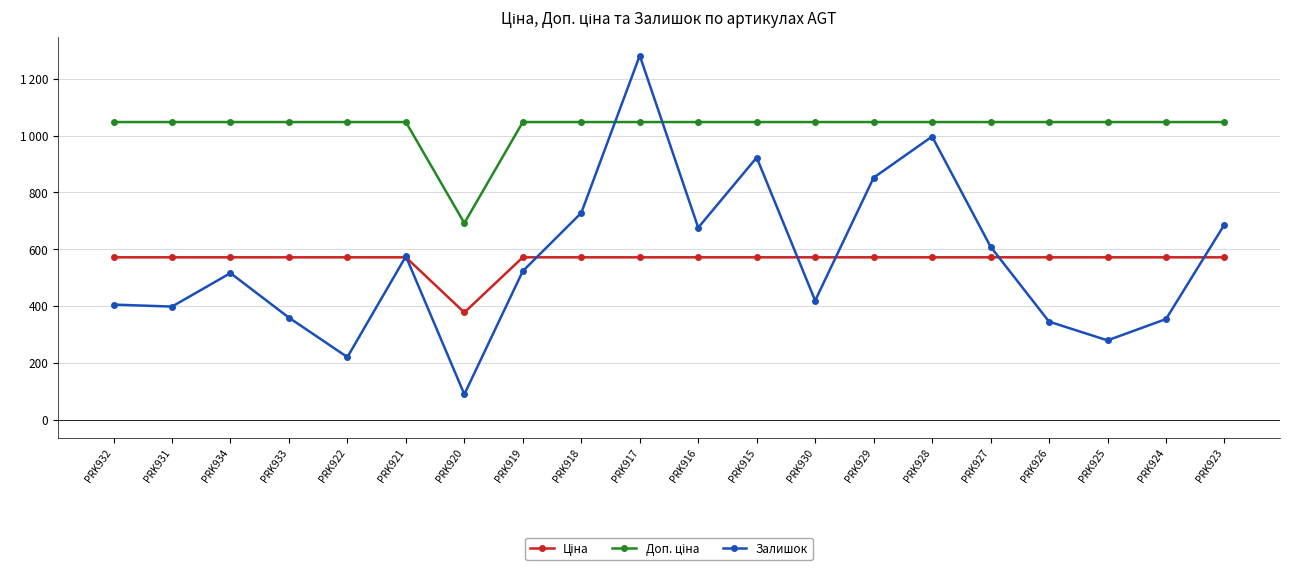

The value of Ціна at PRK922 is 571.6. True or false?

True